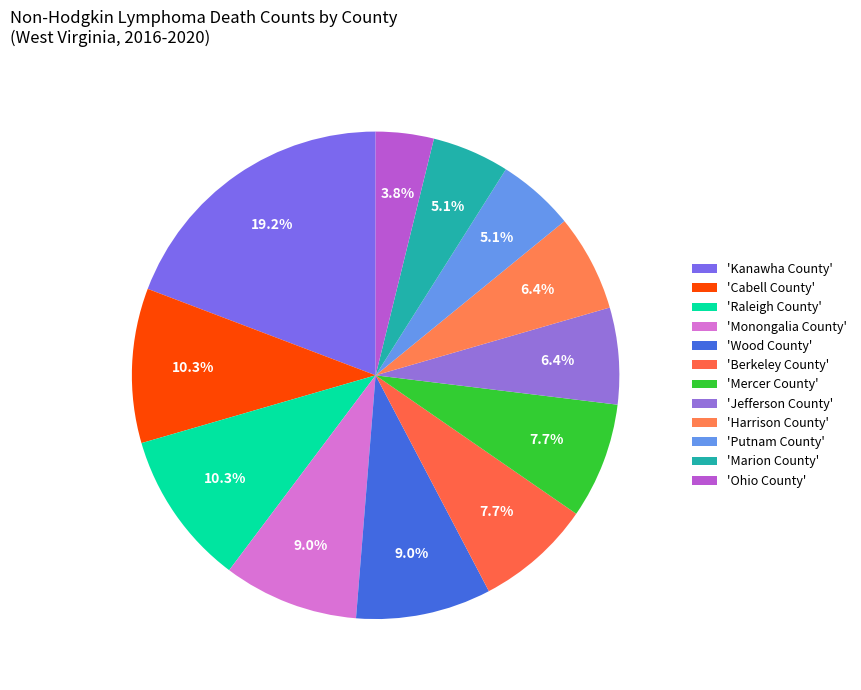

Count the number of slices in the pie.

12